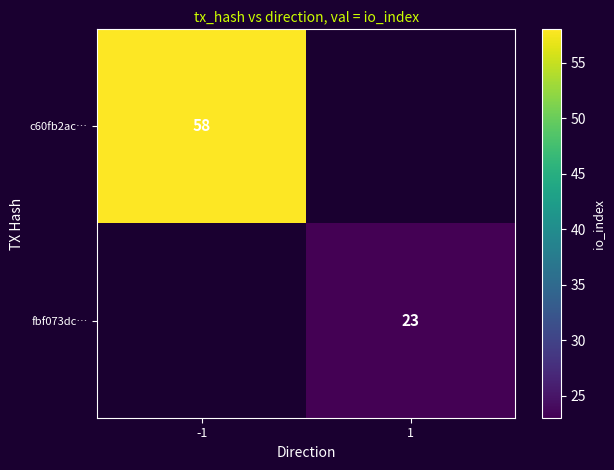

At how many categories does at least one series exceed 47?

1